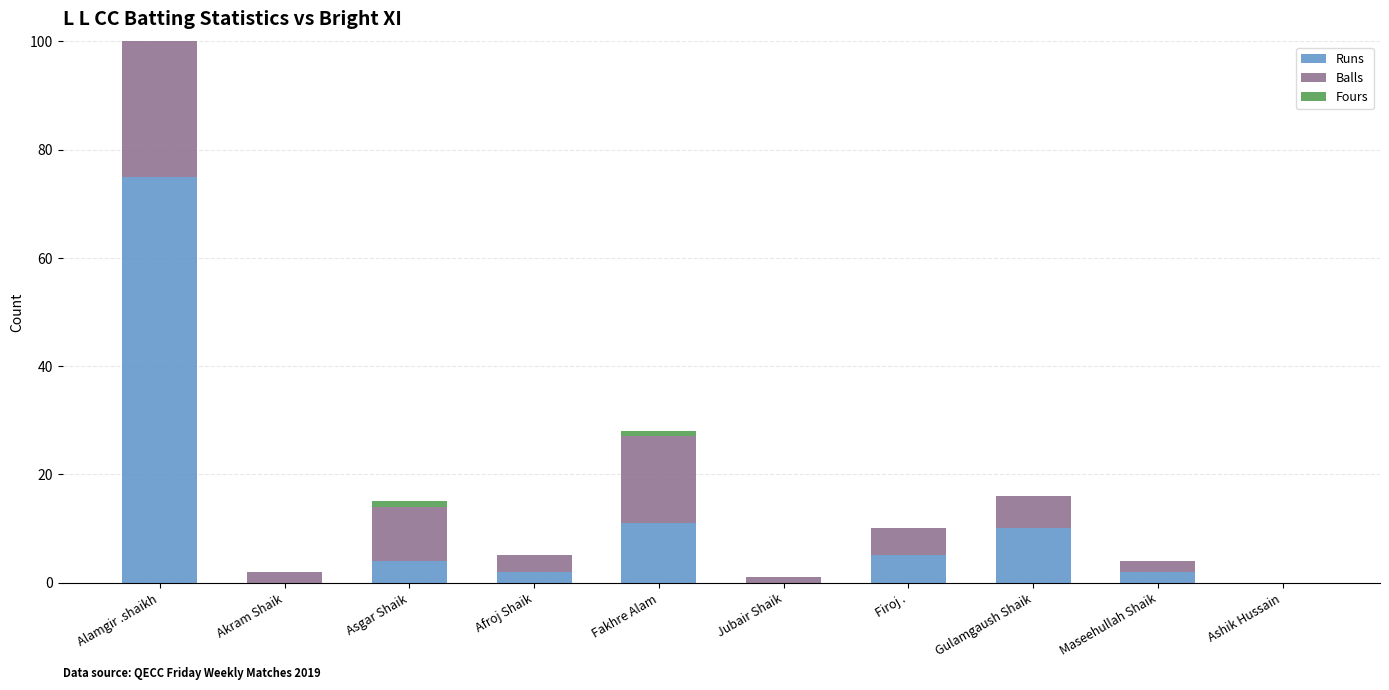

What is the highest value of the Fours series?

9